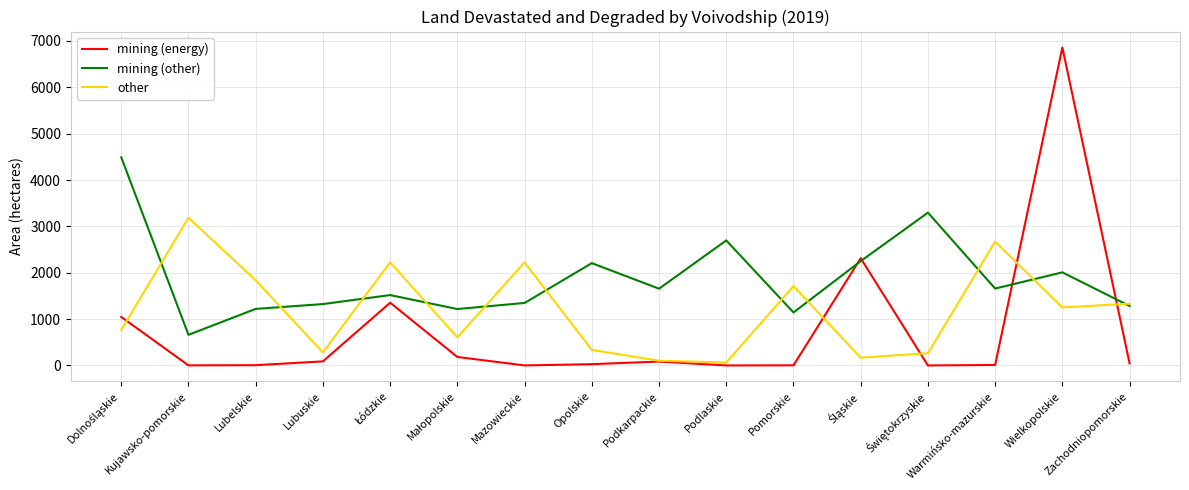

Is it true that other equals 389 at Zachodniopomorskie?

False